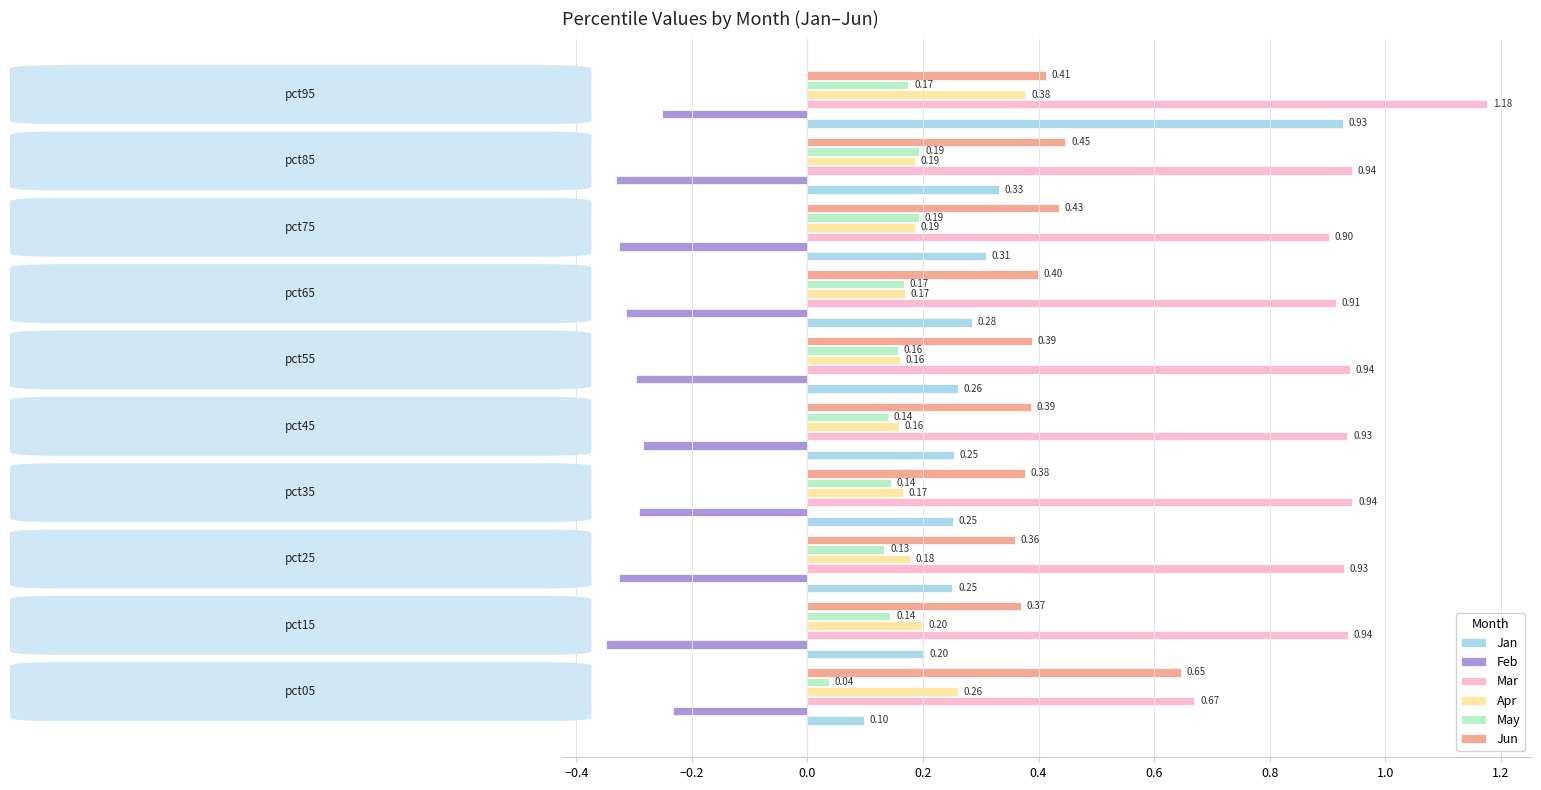

Which series has the largest total across all categories?

Mar